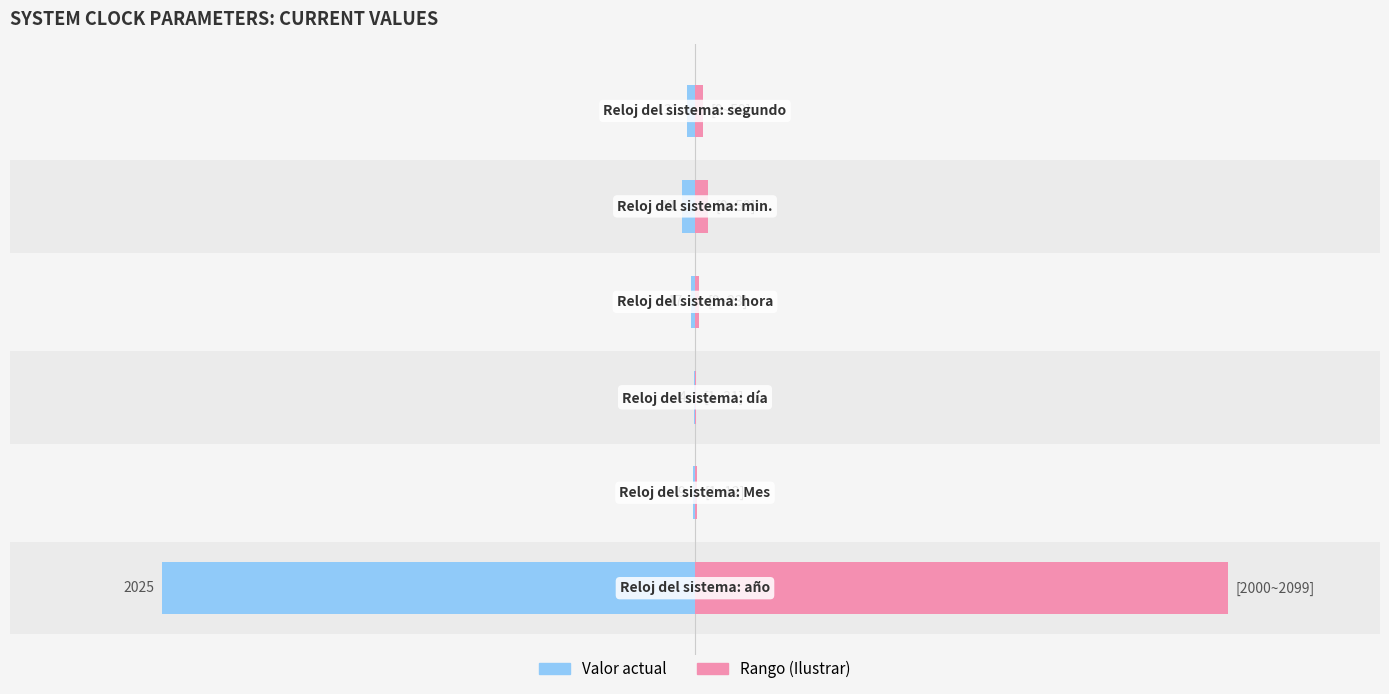

Which series has the largest total across all categories?

Ilustrar (rango)